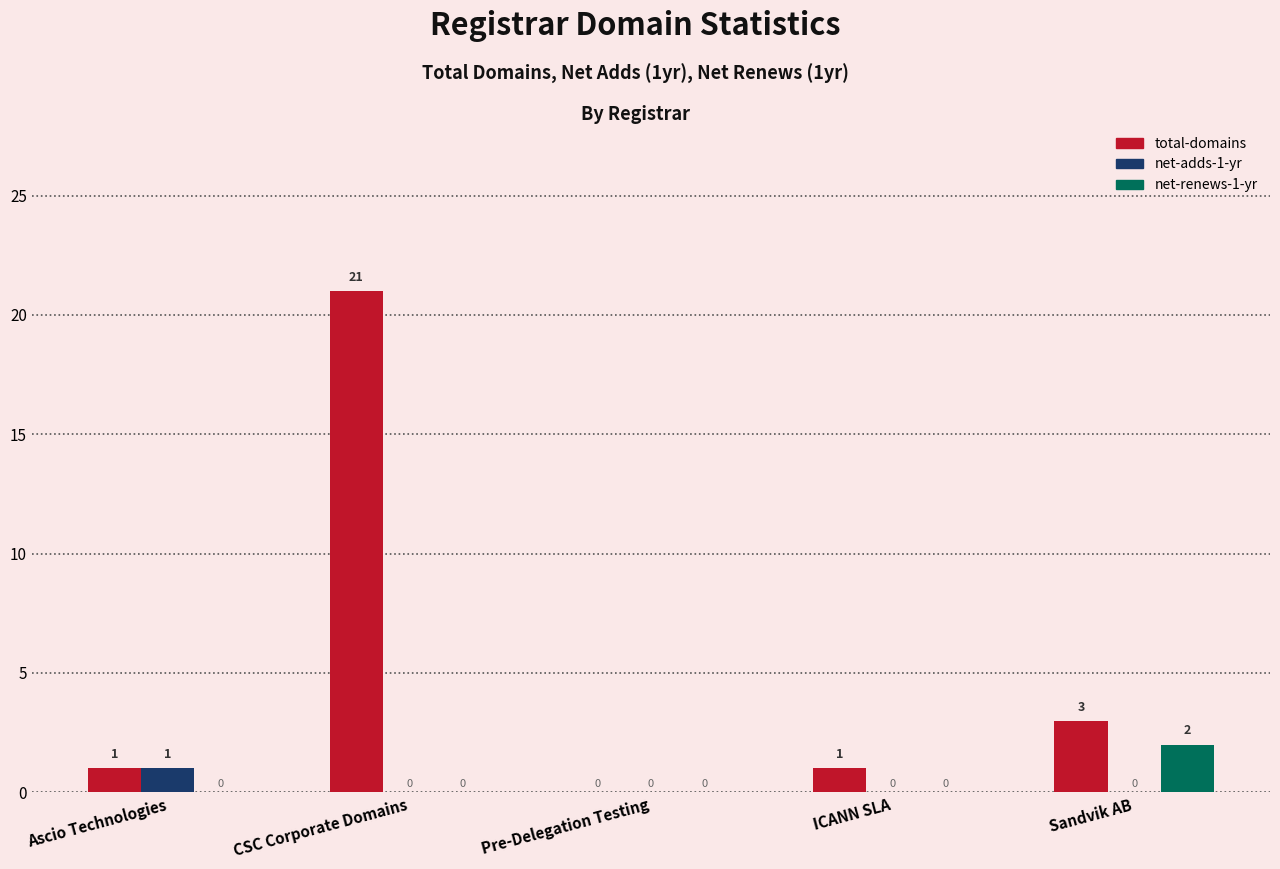

Which series has the widest spread of values?

total-domains